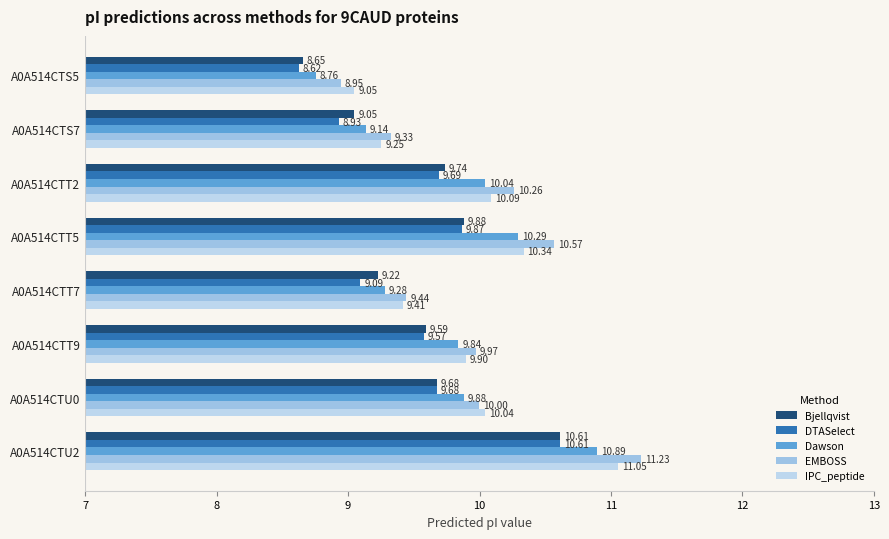

How many series are shown in this chart?

5